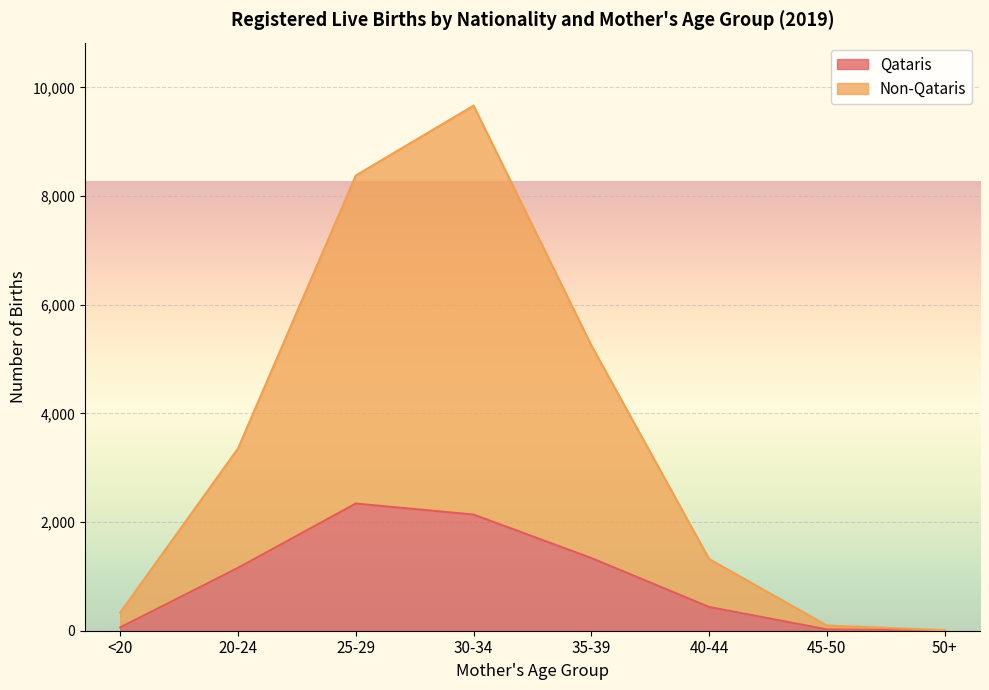

Which series has the widest spread of values?

Non-Qataris